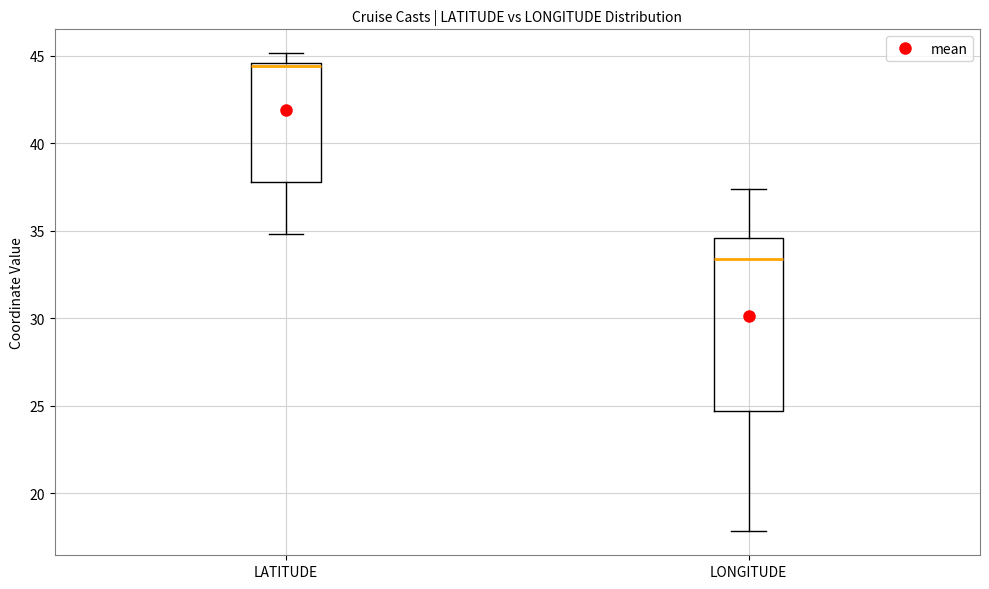

Reading left to right, transcribe this box plot: for each box, give where its median line is, the range the box spans, and where its two whiskers end, as read against the y-axis. The values are not printed on the chart, so give them approximately, as read against the axis.

LATITUDE: median 44.5 (just below the box's upper edge), box 38.0 to 44.5, whiskers 35.0 to 45.0
LONGITUDE: median 33.5, box 24.5 to 34.5, whiskers 18.0 to 37.5